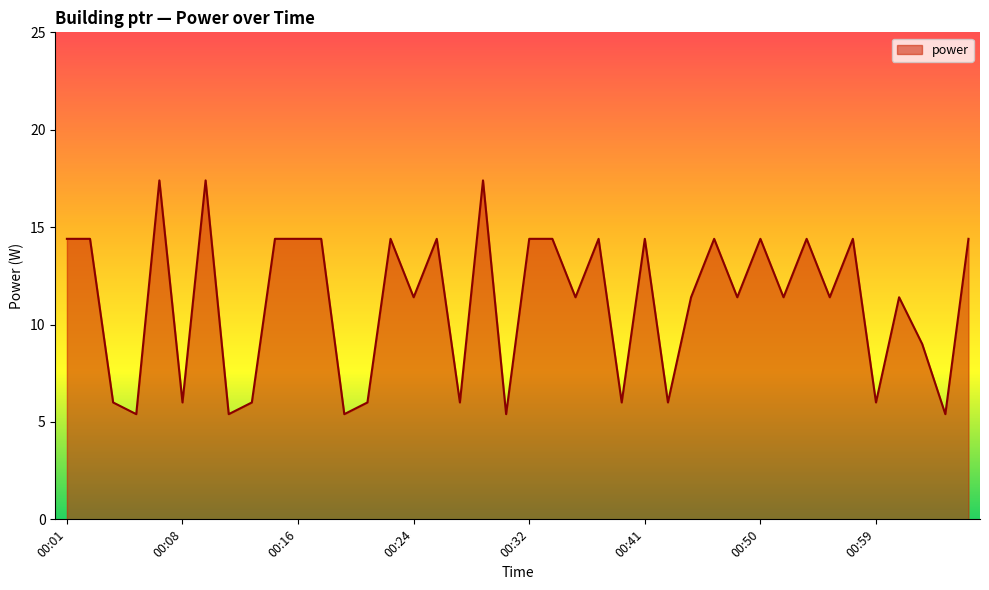

How many series are shown in this chart?

1